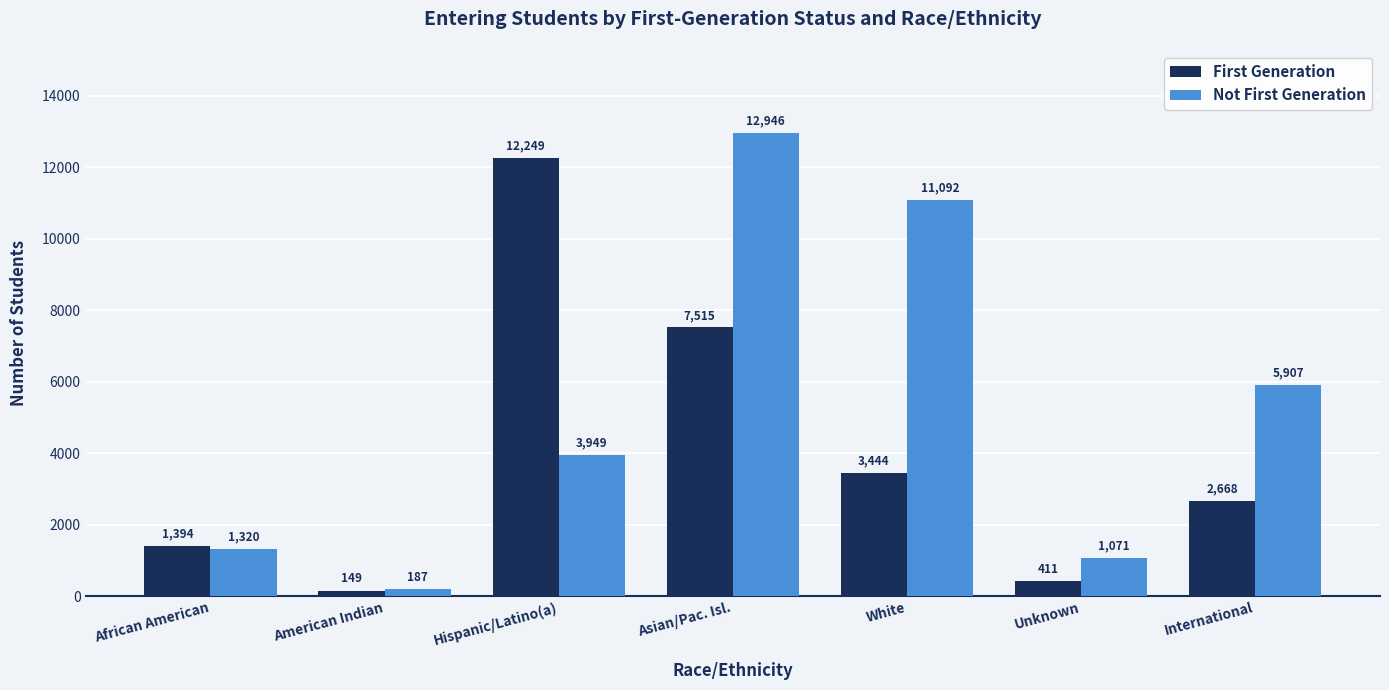

What is the label of the 2nd bar from the left?

American Indian